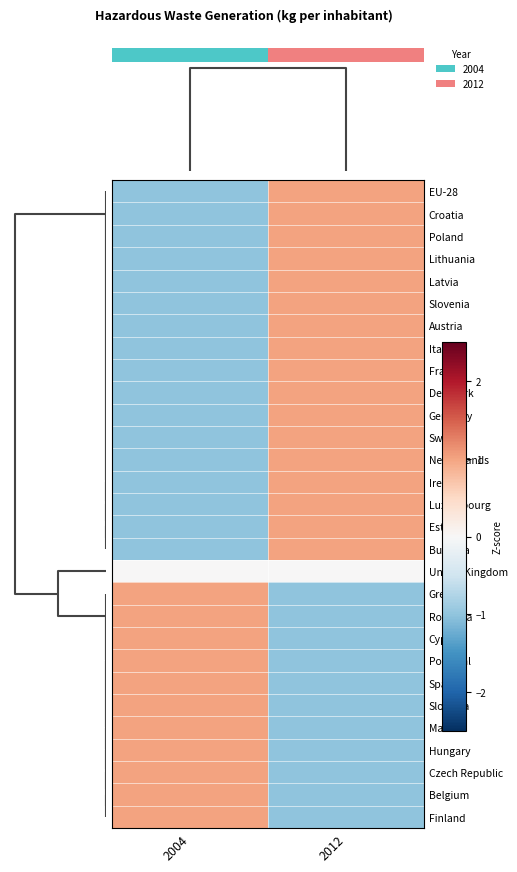

At which category is the sum across all series the highest?

2012